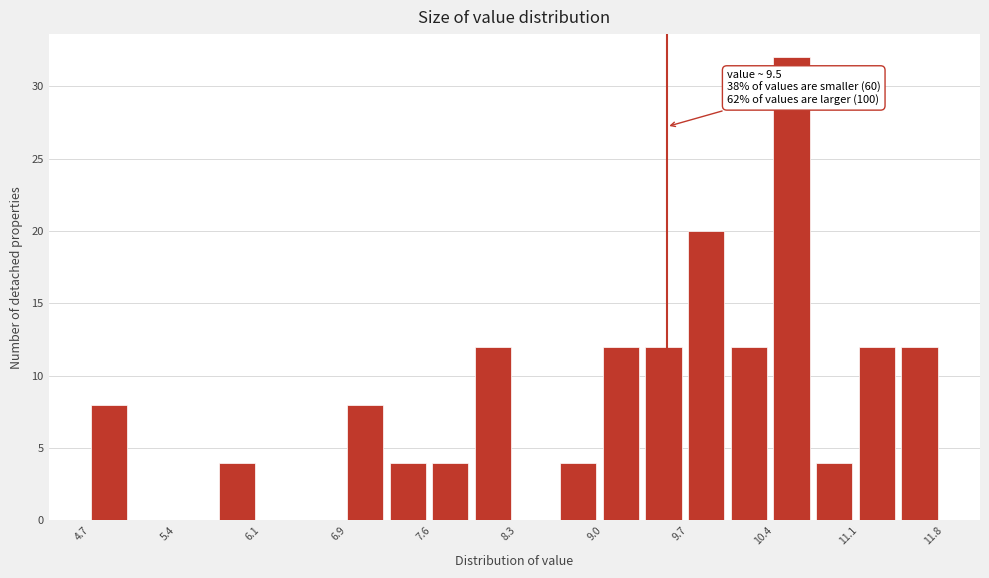

Read against the x-axis, roughly where is the centre of the tallest bar?

10.5